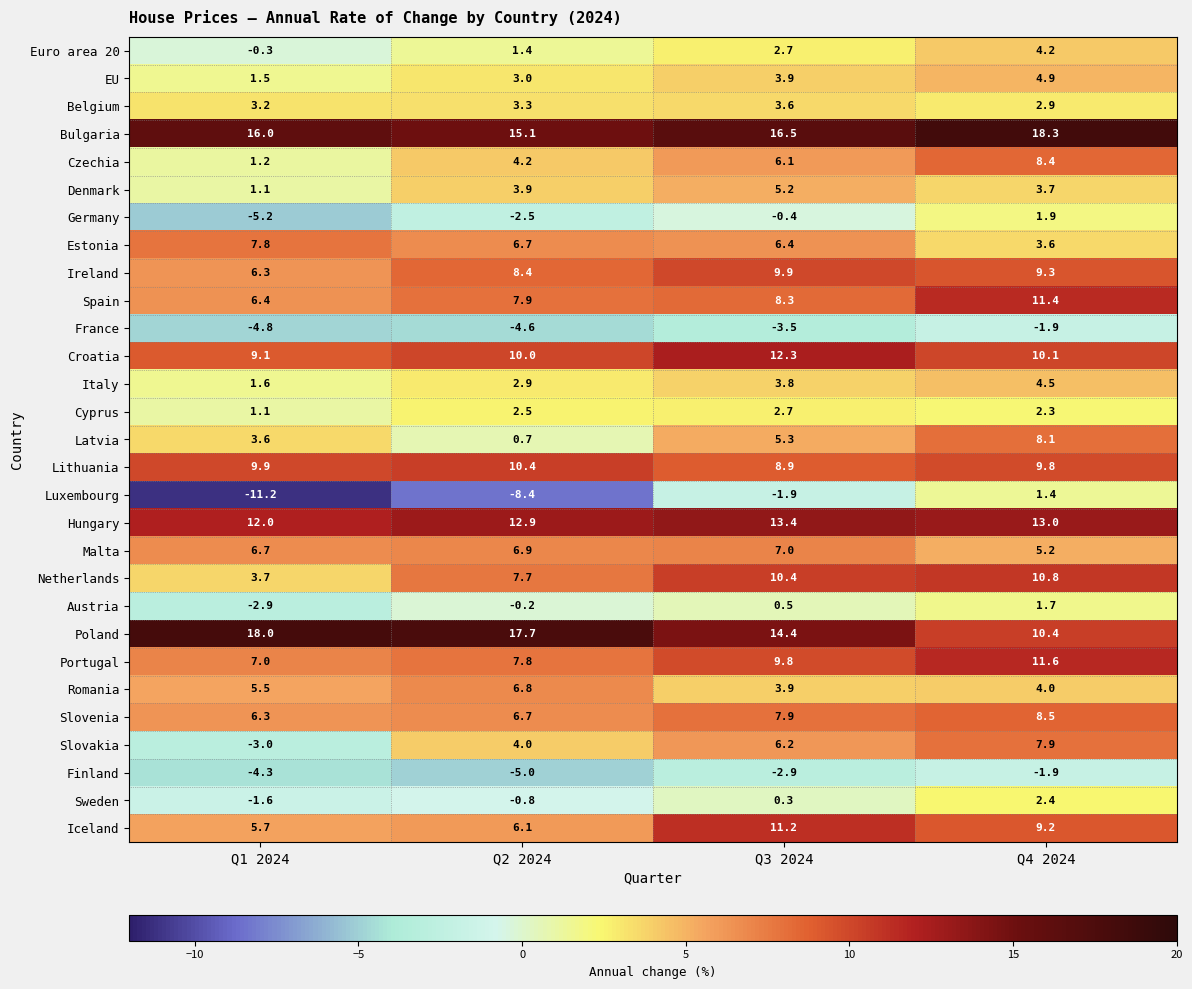

What is the difference between the Euro area 20 values at Q3 2024 and Q4 2024?

1.5